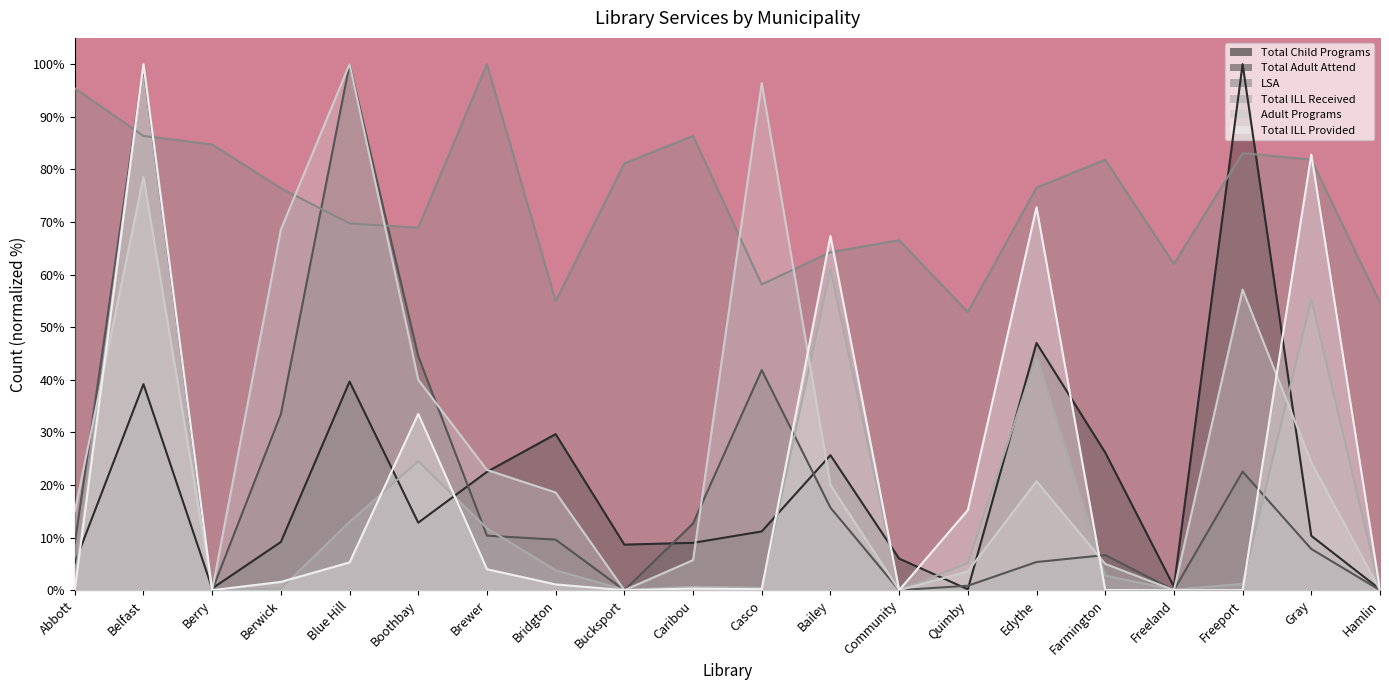

At Boothbay, list the series in order from largest to smallest.

LSA, Total Adult Attend, Adult Programs, Total ILL Provided, Total ILL Received, Total Child Programs